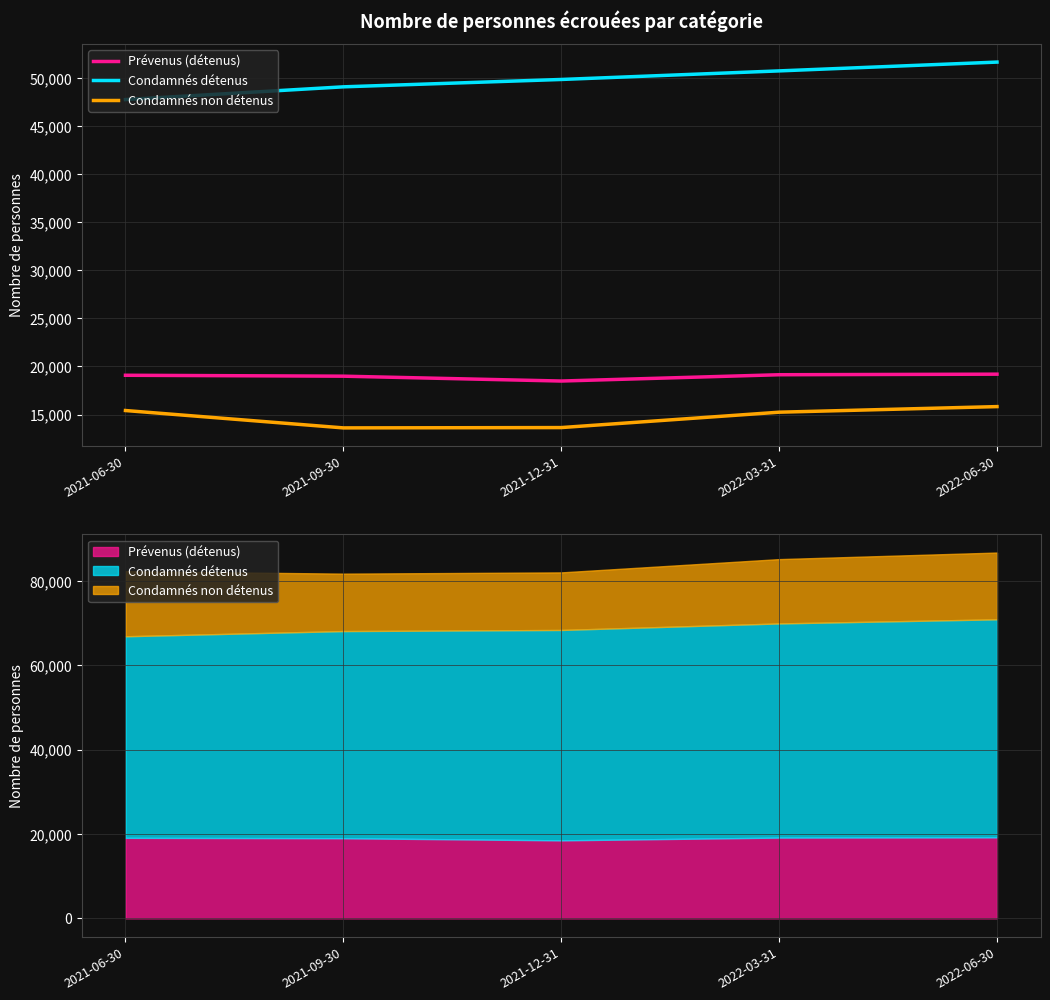

What is the difference between the highest and lowest values at 2022-03-31?

35507